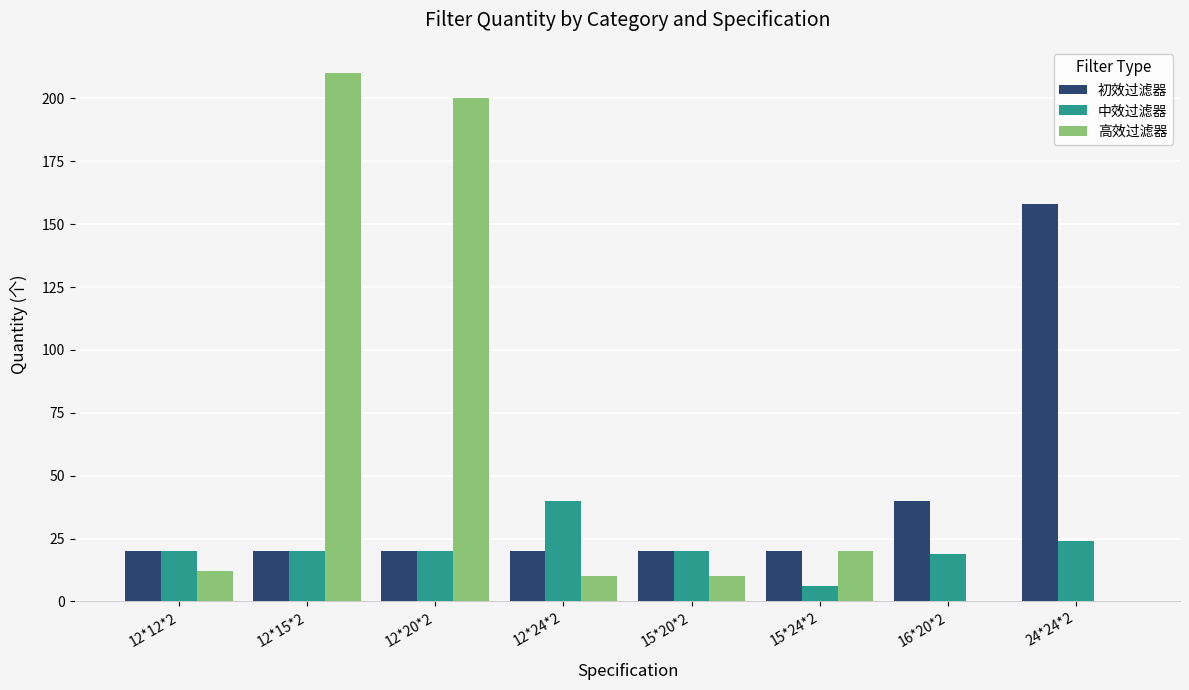

The 初效过滤器 series shows 158 at 24*24*2. True or false?

True